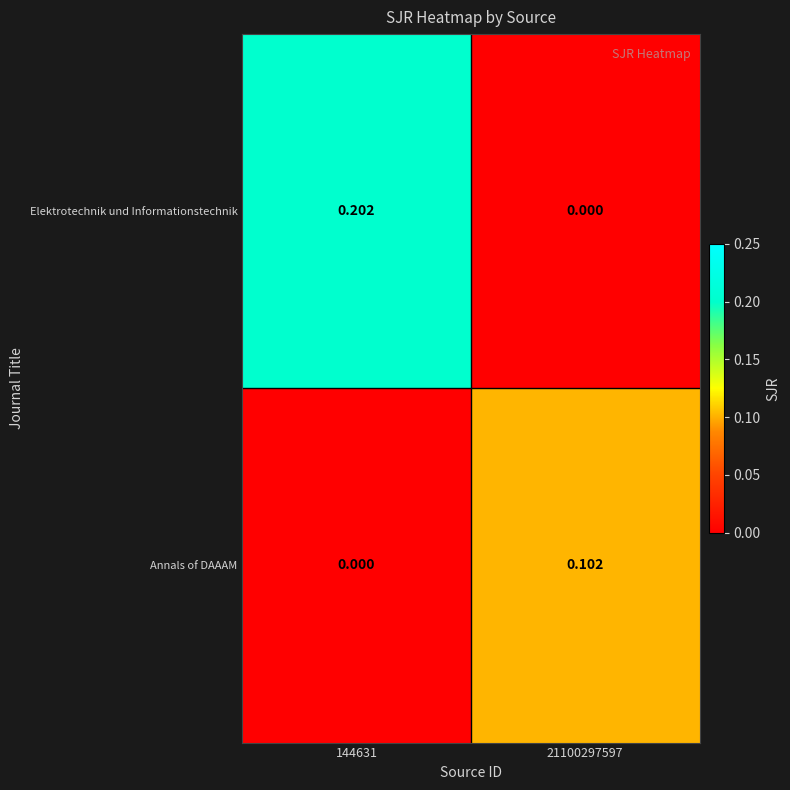

List the series in order of their overall mean, lowest first.

Annals of DAAAM, Elektrotechnik und Informationstechnik